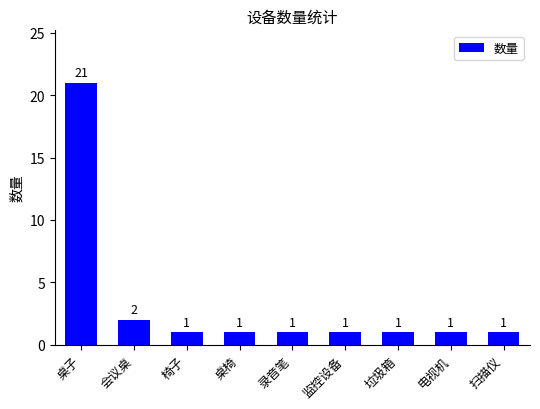

What is the change in value from 桌子 to 电视机?

-20